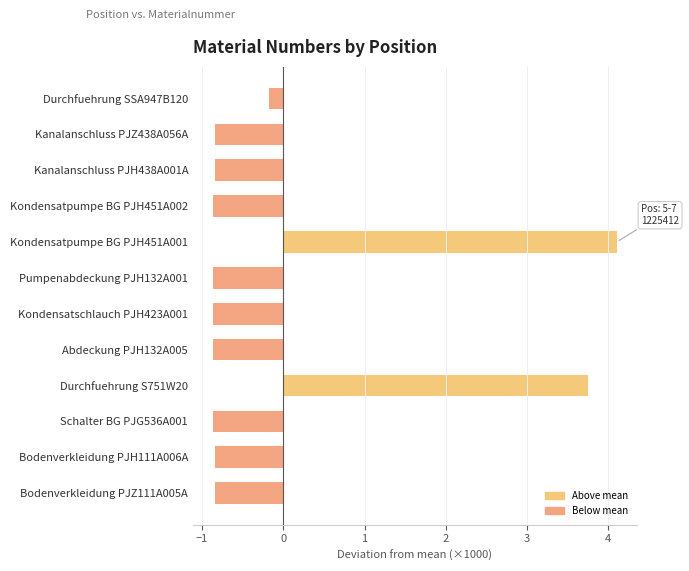

What is the greatest value displayed?

4.1